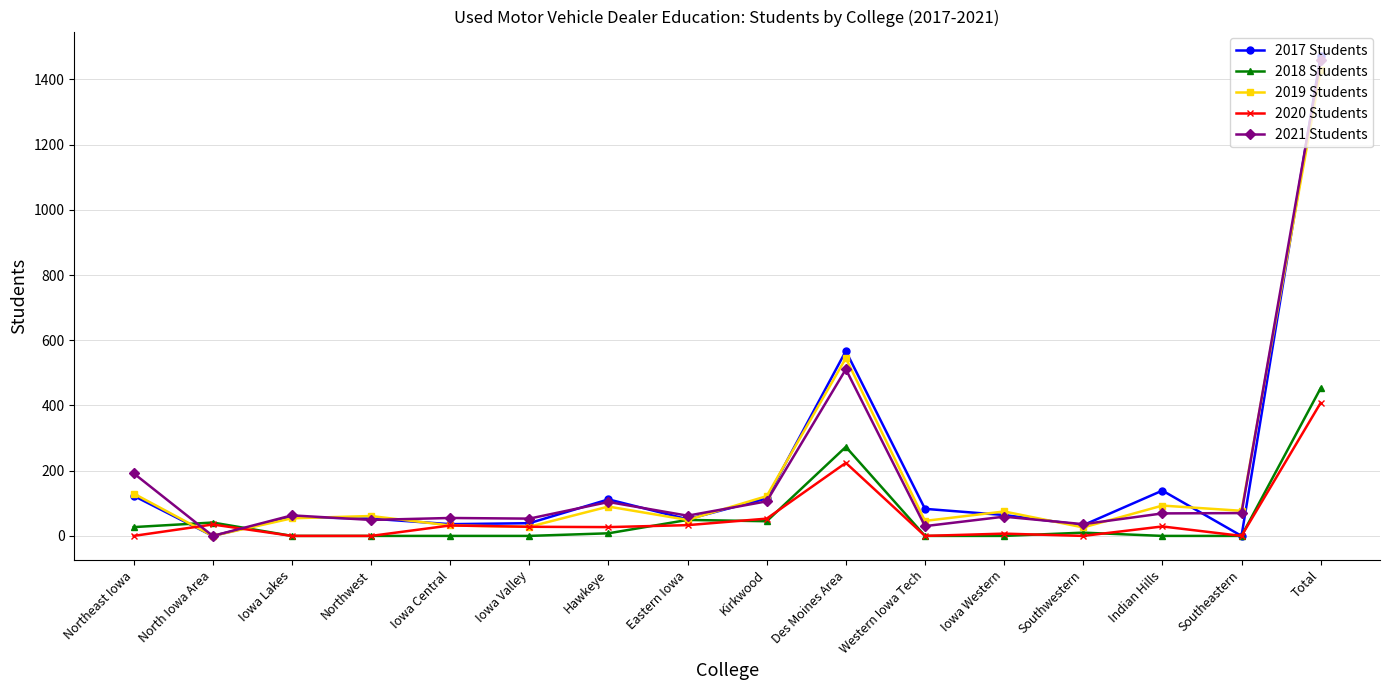

Between Iowa Lakes and Total, which series saw the biggest shift?

2017 Students